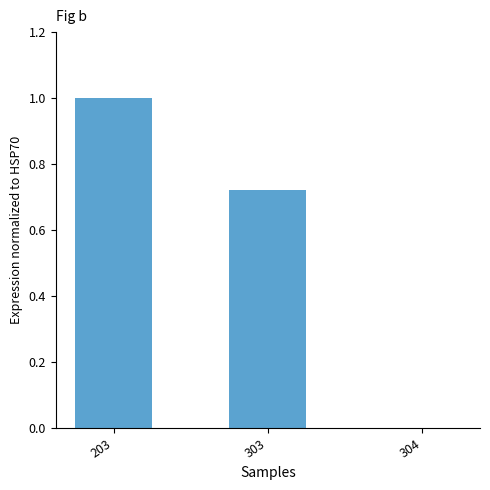

How many values exceed 0?

2